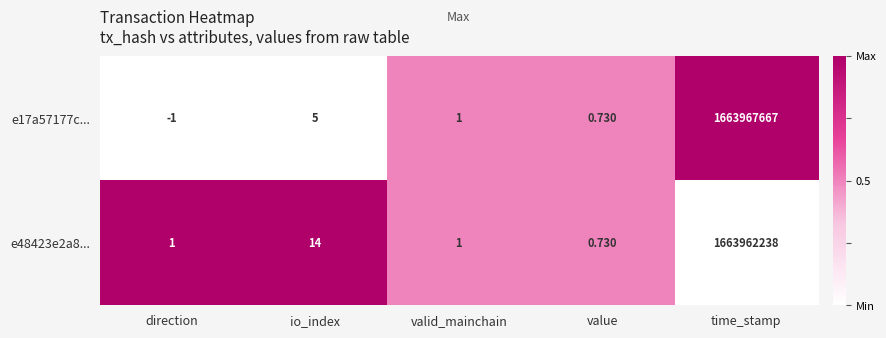

Which category has the lowest value in the e17a57177c... series?

direction